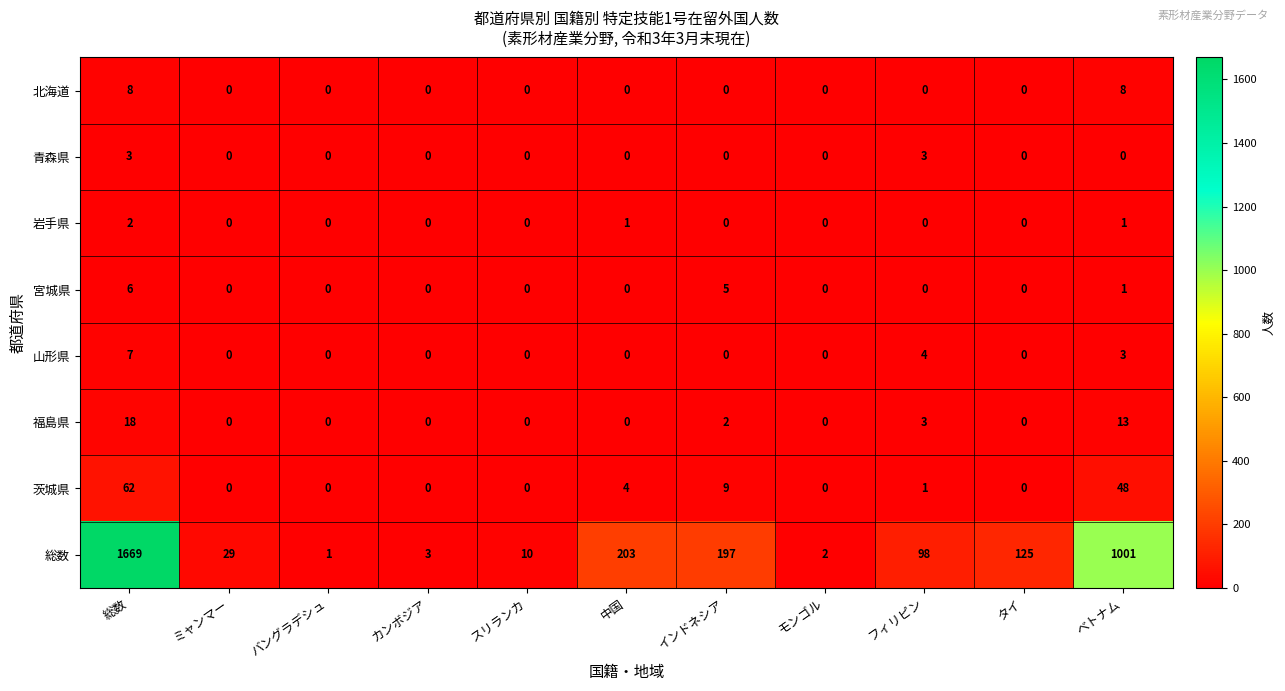

Where is 山形県 nearest to the value 3?

ベトナム